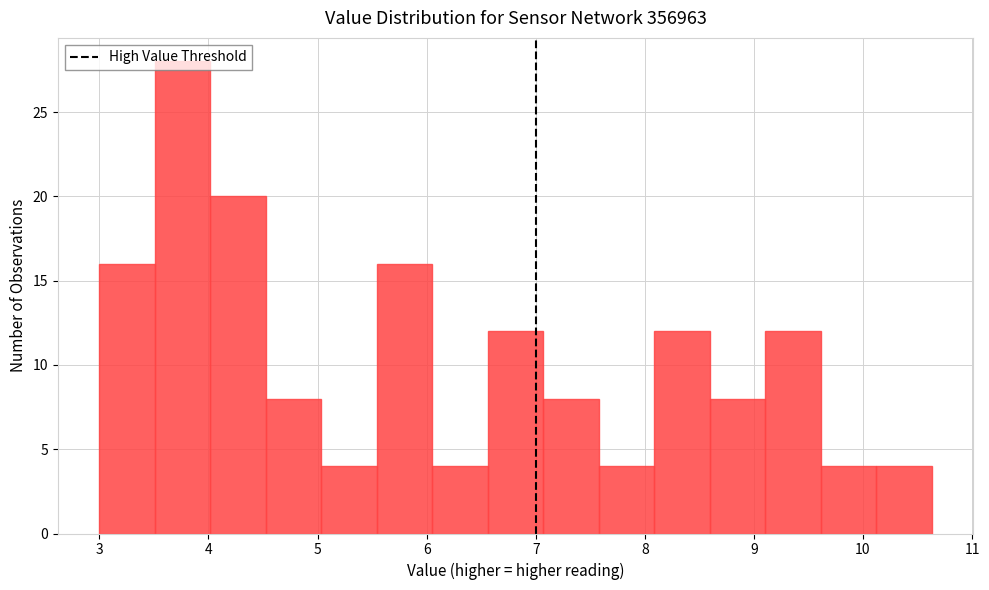

Reading left to right, transcribe this chart: for each bar, give the range it covers on the x-axis and its height. Neither the bar edges nor the heights are printed on the chart, so give them approximately, as read against the axes.

3.0 to 3.5: 16
3.5 to 4.0: 28
4.0 to 4.5: 20
4.5 to 5.0: 8
5.0 to 5.5: 4
5.5 to 6.1: 16
6.1 to 6.6: 4
6.6 to 7.1: 12
7.1 to 7.6: 8
7.6 to 8.1: 4
8.1 to 8.6: 12
8.6 to 9.1: 8
9.1 to 9.6: 12
9.6 to 10.1: 4
10.1 to 10.6: 4